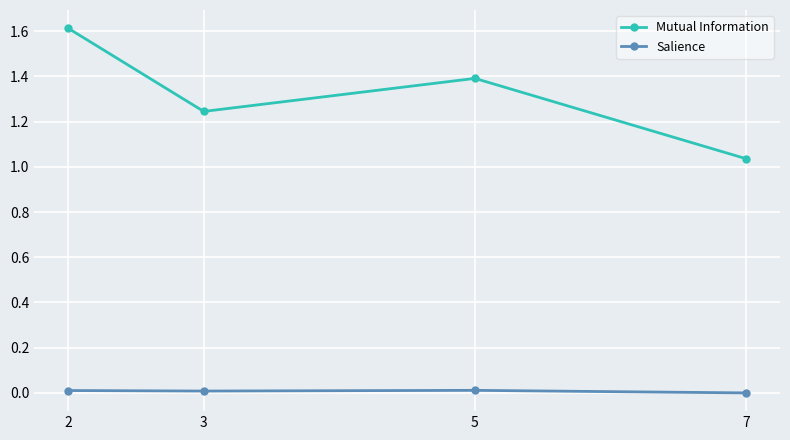

True or false: Salience and Mutual Information cross at least once.

False